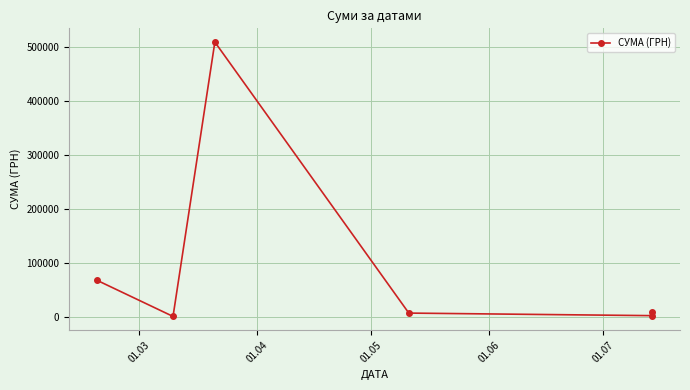

True or false: the data shows 1720.4 at 01.07.

False